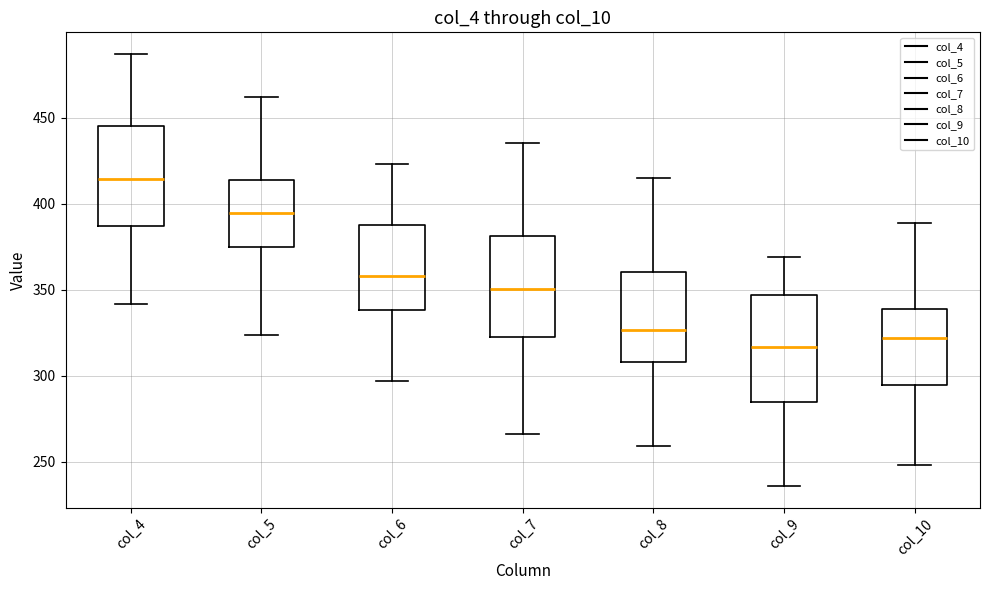

Reading left to right, read every box against the y-axis: the position of its median line, the range the box covers, and the ends of its whiskers. The values are not printed on the chart, so give them approximately, as read against the axis.

col_4: median 415, box 385 to 445, whiskers 340 to 485
col_5: median 395, box 375 to 415, whiskers 325 to 460
col_6: median 360, box 340 to 390, whiskers 295 to 425
col_7: median 350, box 325 to 380, whiskers 265 to 435
col_8: median 325, box 310 to 360, whiskers 260 to 415
col_9: median 315, box 285 to 345, whiskers 235 to 370
col_10: median 320, box 295 to 340, whiskers 250 to 390